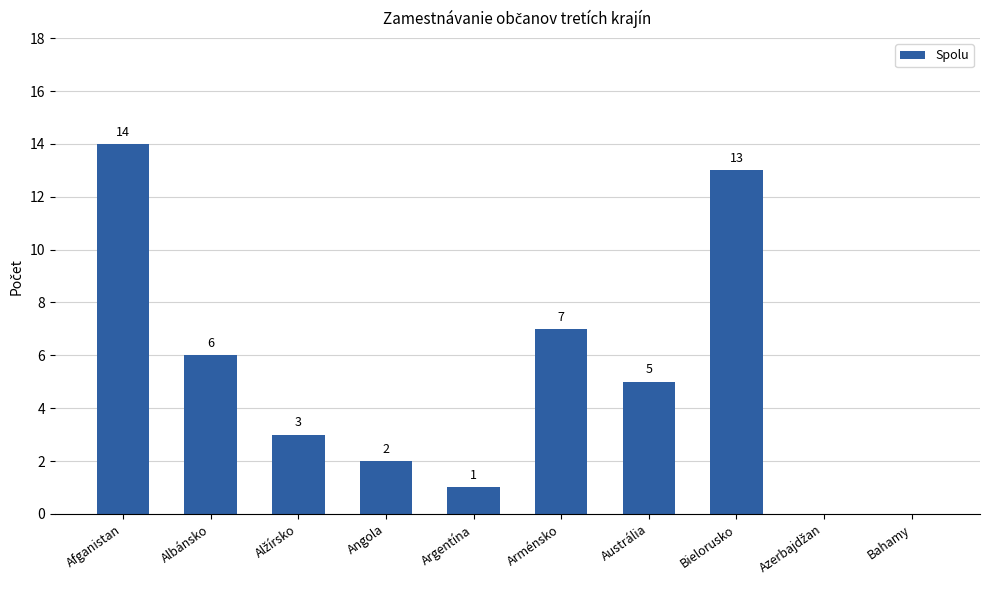

What is the ratio of the value at Bielorusko to the value at Afganistan?

0.9